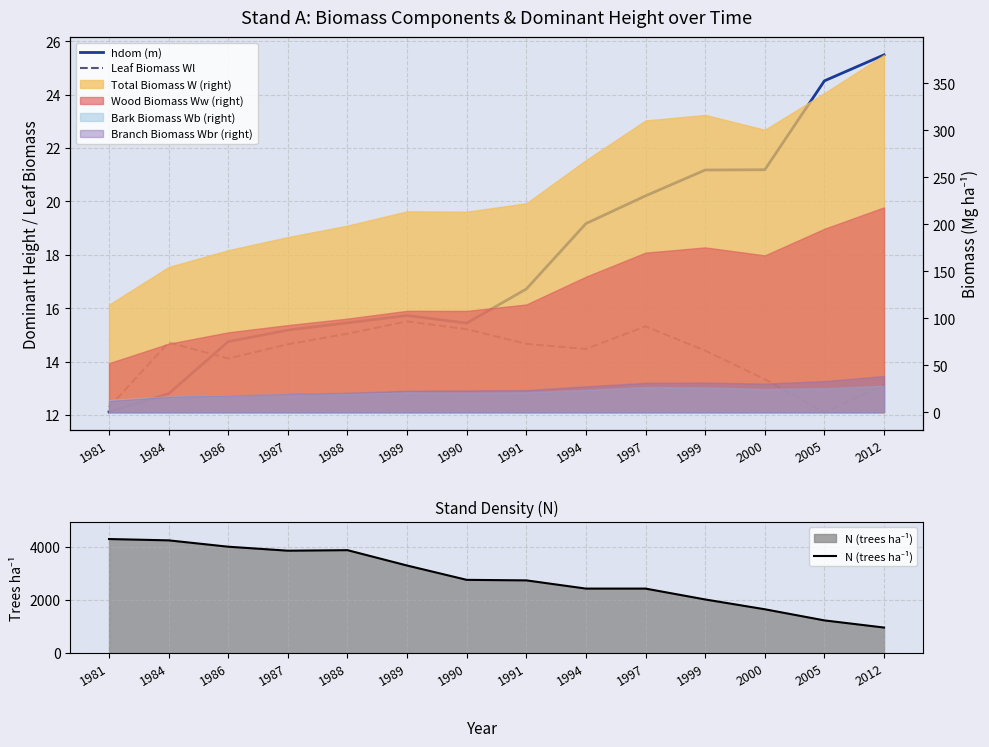

What is the greatest value displayed?

4300.0